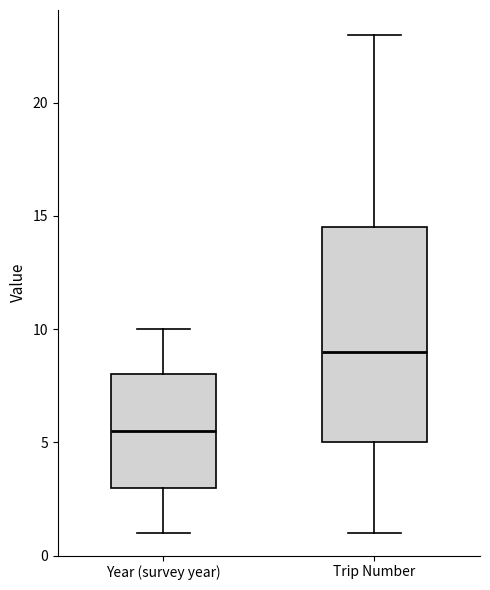

Where does the upper whisker of the box for Year (survey year) end on the y-axis? The values are not printed on the chart, so give them approximately, as read against the axis.

10.0